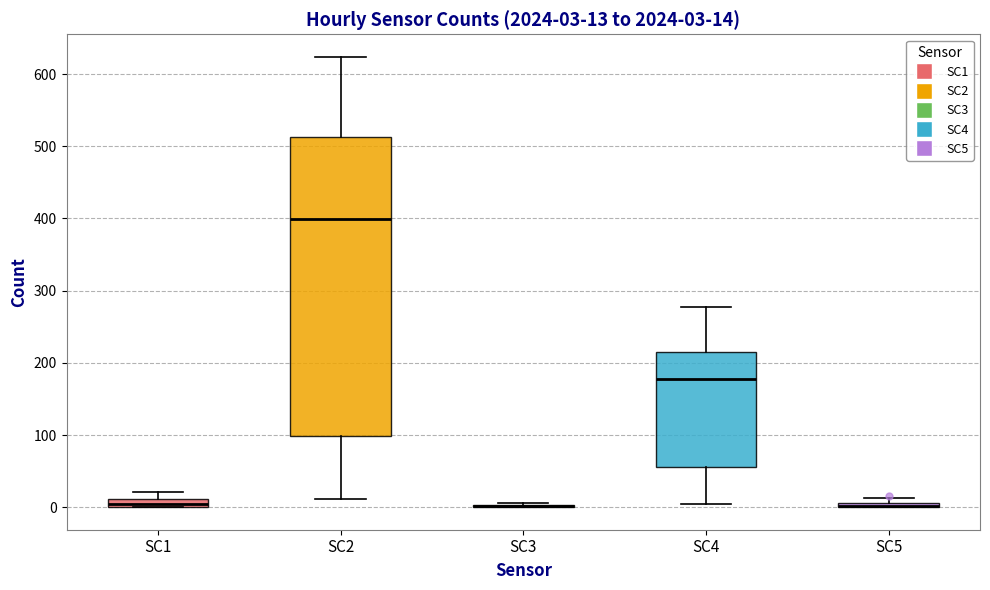

Comparing the boxes themselves (not the whiskers), which one is the tallest?

SC2